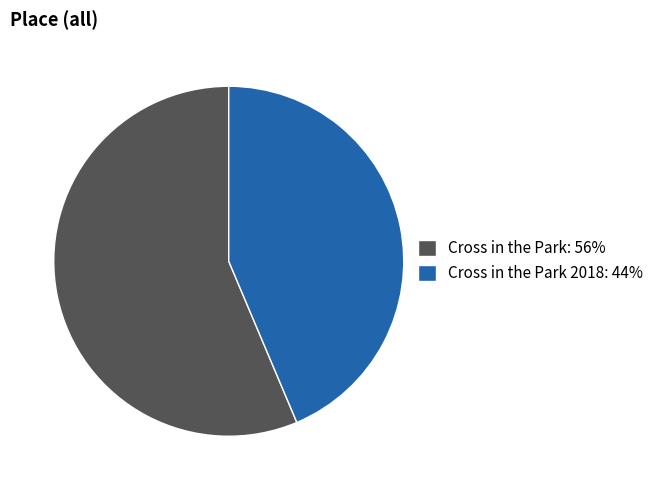

Approximately how many times larger is the value at Cross in the Park: 56% compared to Cross in the Park 2018: 44%?

1.3